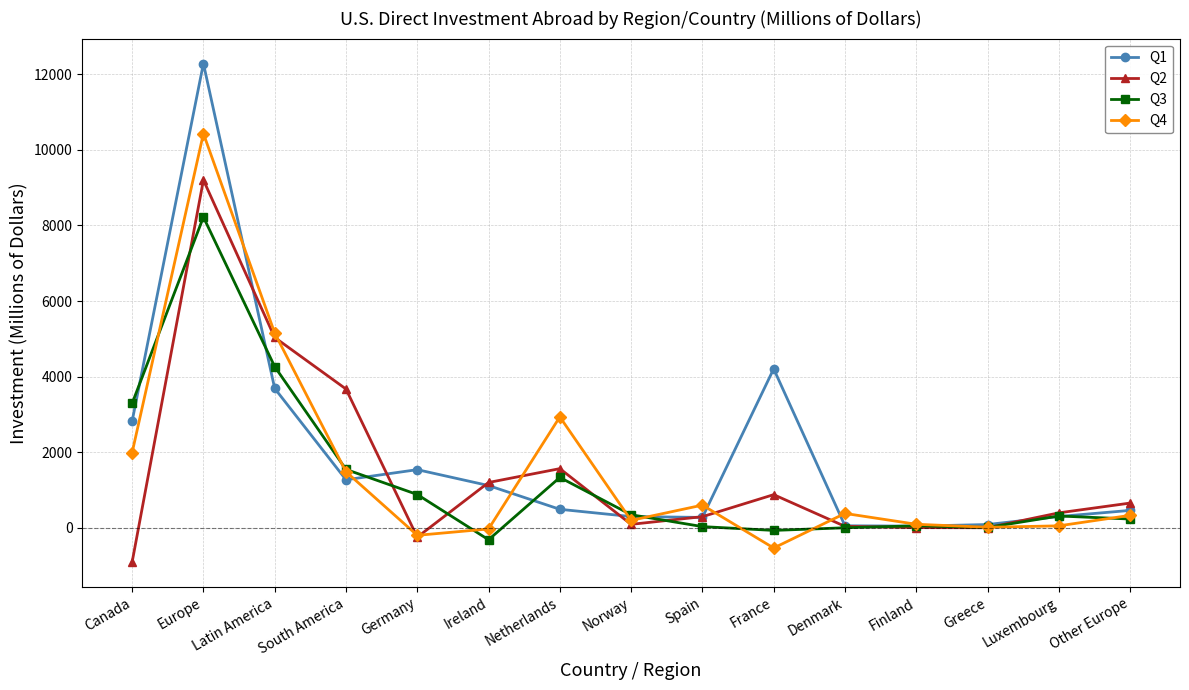

What is the total value across all series at Greece?

92